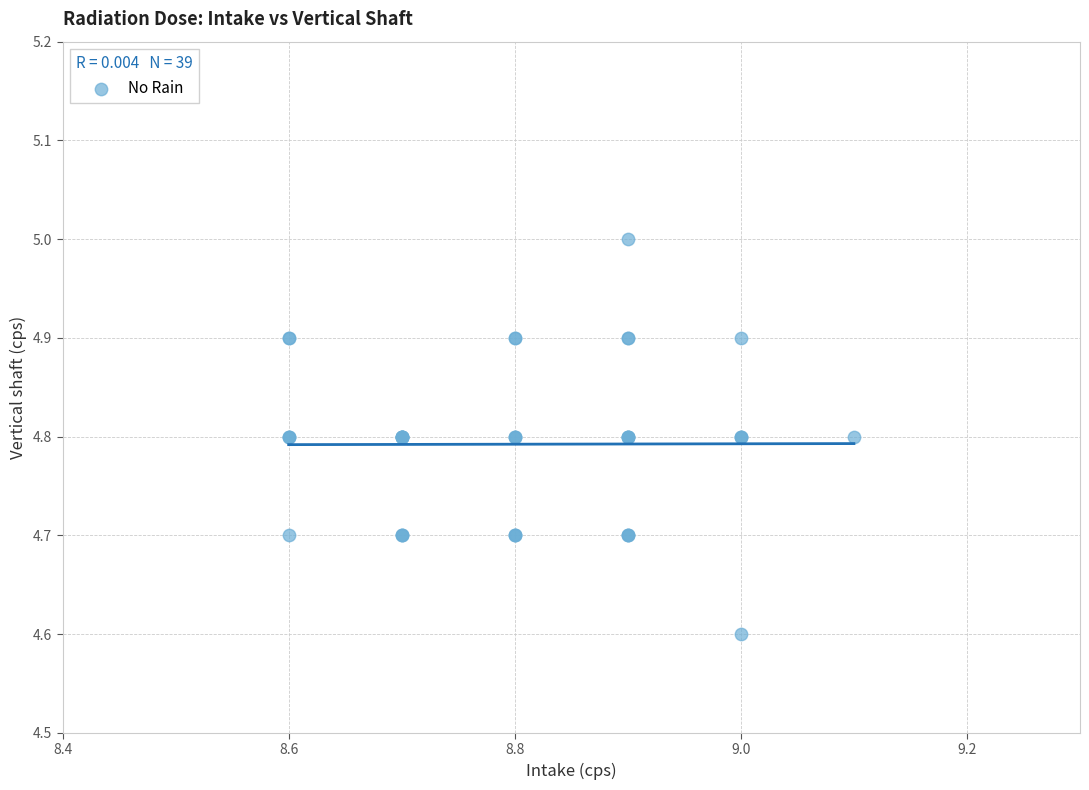

What Y value in the scatter plot is closest to 4?

4.6